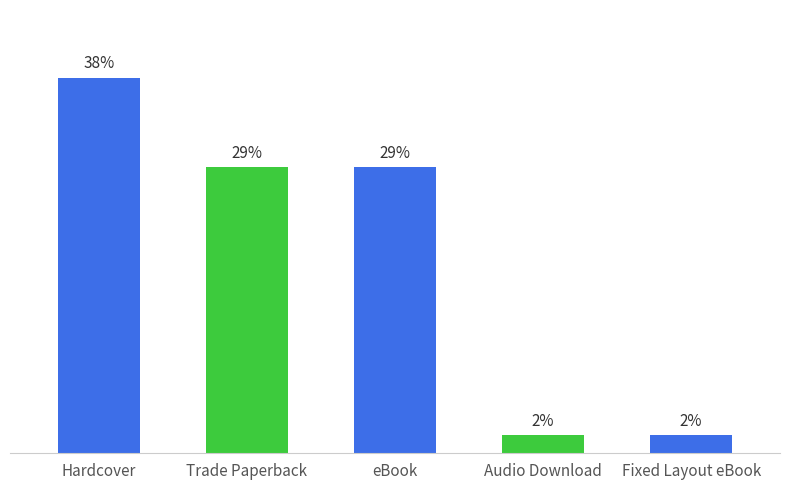

True or false: the data shows 20 at Trade Paperback.

False